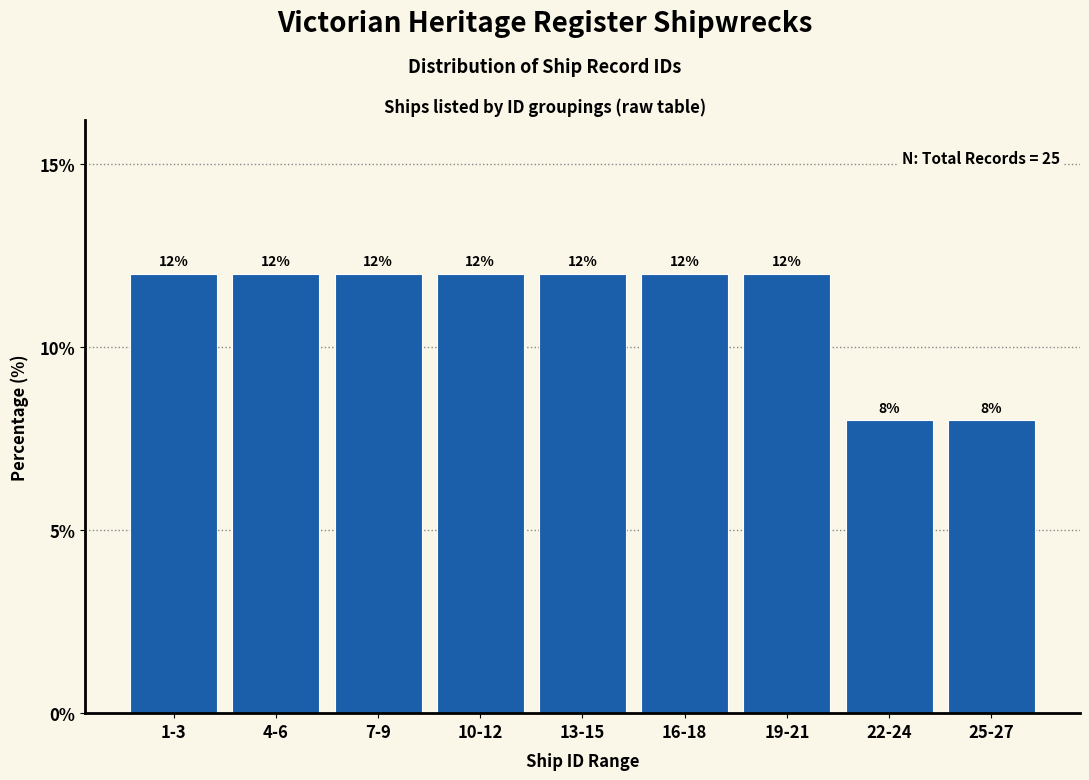

Reading right to left, list all the values displayed in this chart.

8	8	12	12	12	12	12	12	12